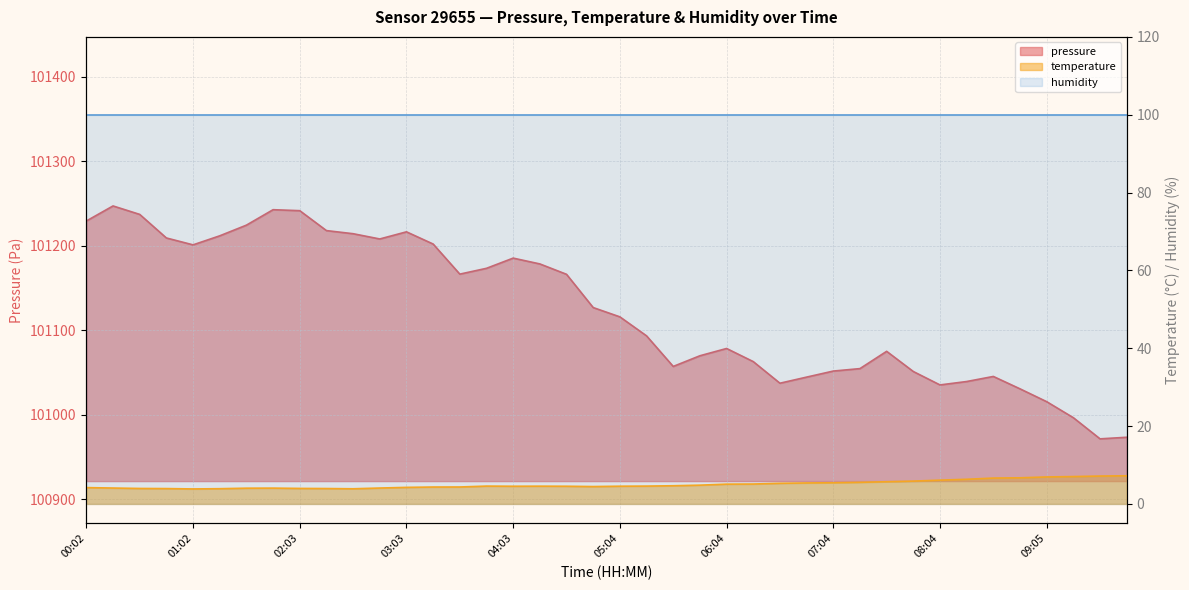

What is the total value across all series at 06:04?

101083.6